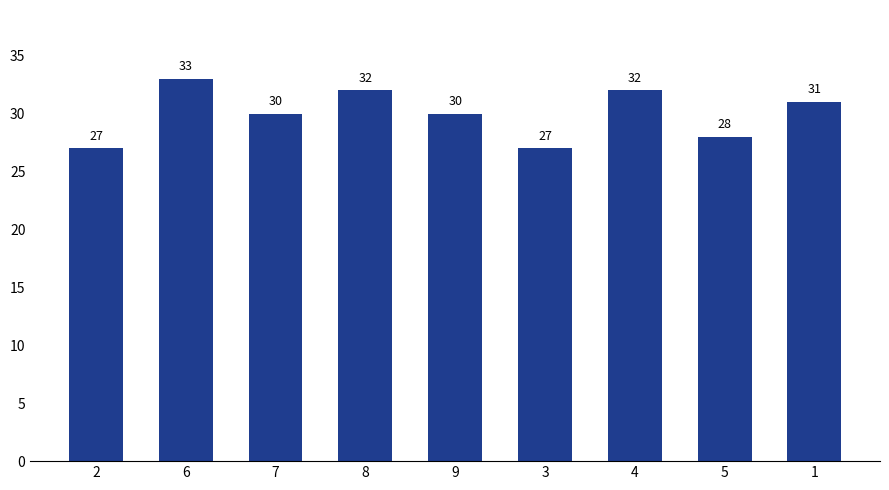

What is the smallest value displayed?

27